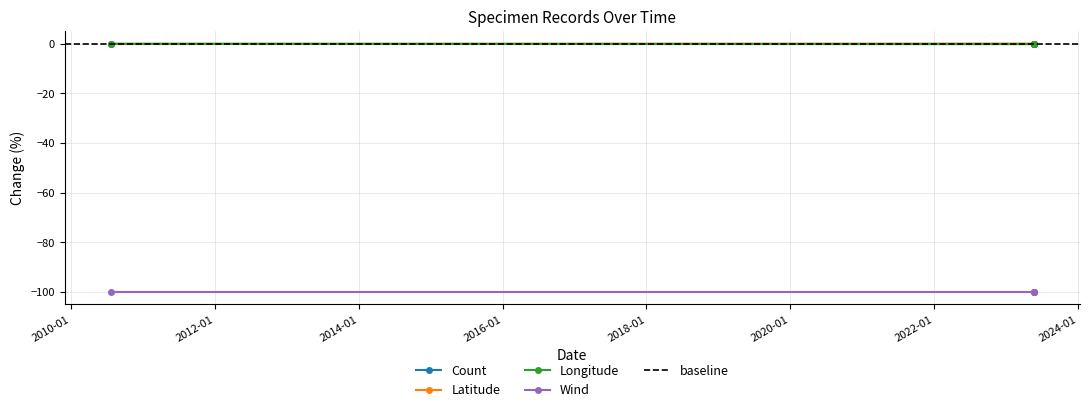

At which label does Longitude reach its minimum?

2010-07-20